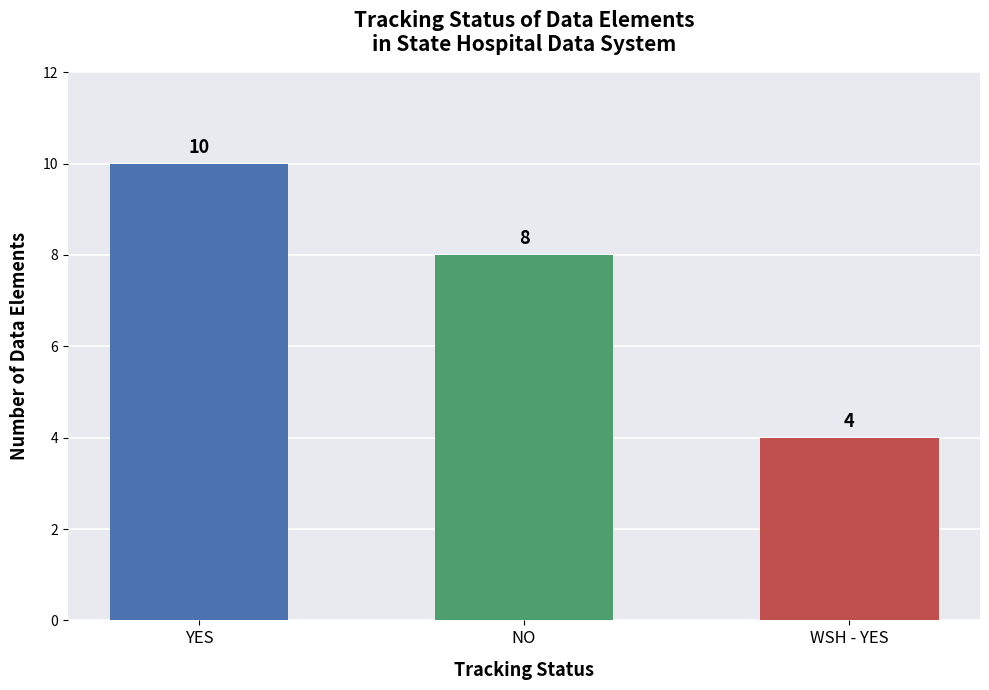

Rank the categories by value from lowest to highest.

WSH - YES, NO, YES